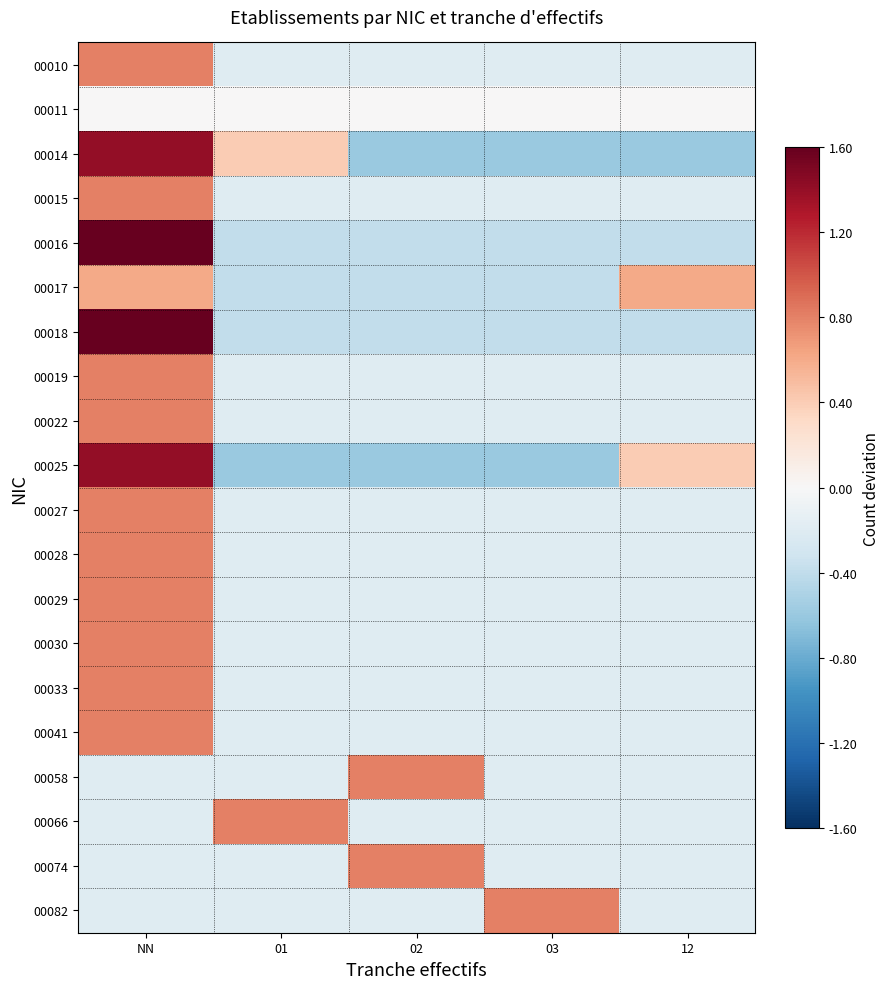

Which category has the highest value across all series?

NN